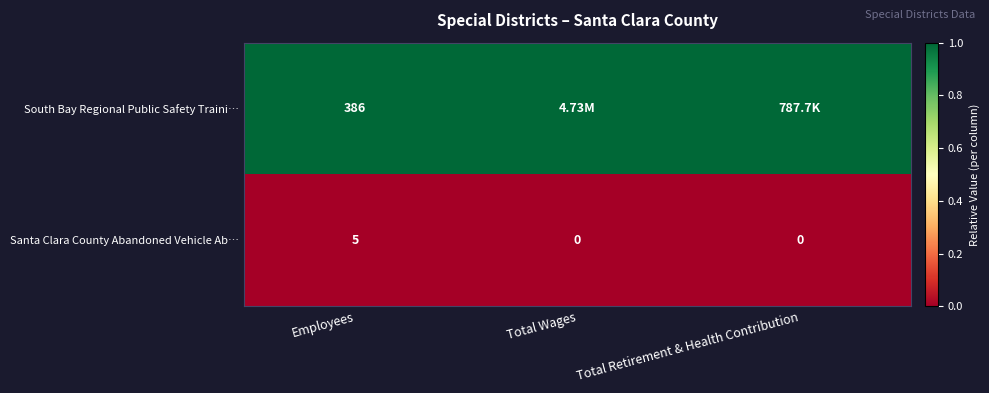

Rank the series at Employees from lowest to highest value.

Santa Clara County Abandoned Vehicle Ab…, South Bay Regional Public Safety Traini…